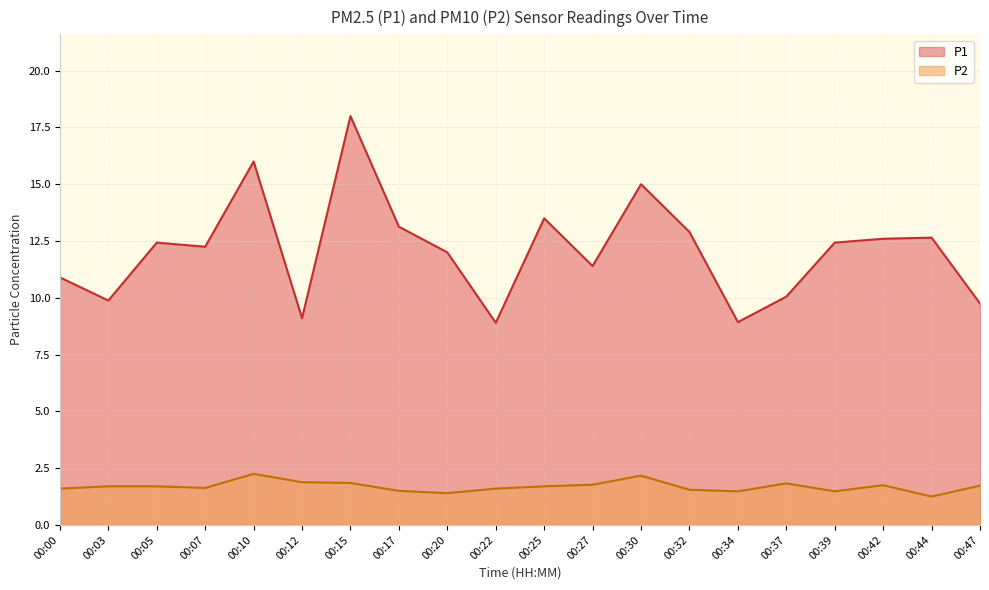

Is it true that P2 equals 0.6 at 00:39?

False